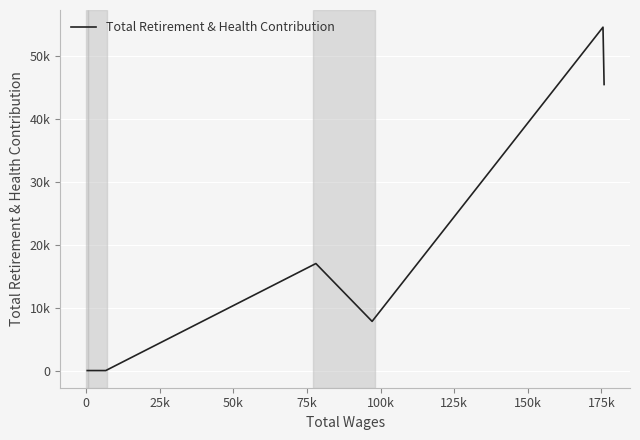

What is the difference between the maximum and minimum values?

54581